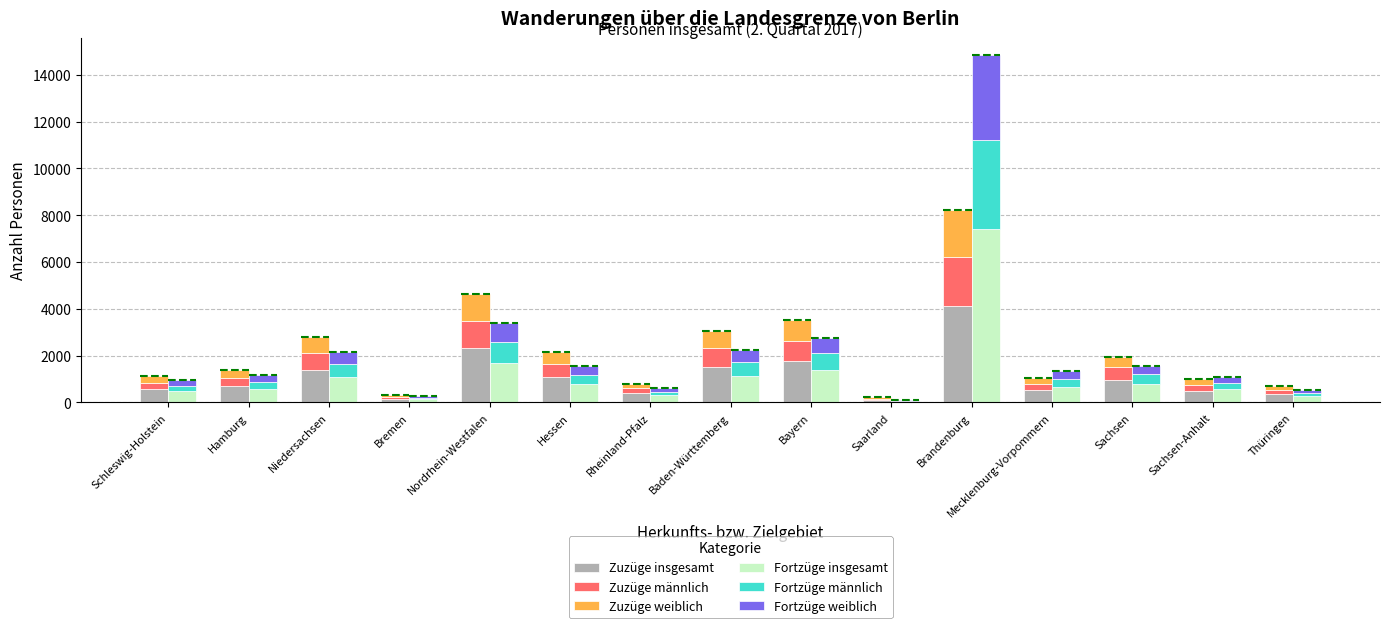

Reading left to right, list all the values displayed in this chart.

Zuzüge insgesamt: Schleswig-Holstein=556	Hamburg=701	Niedersachsen=1401	Bremen=163	Nordrhein-Westfalen=2311	Hessen=1069	Rheinland-Pfalz=397	Baden-Württemberg=1521	Bayern=1753	Saarland=107	Brandenburg=4118	Mecklenburg-Vorpommern=532	Sachsen=973	Sachsen-Anhalt=493	Thüringen=348
Zuzüge männlich: Schleswig-Holstein=271	Hamburg=351	Niedersachsen=731	Bremen=88	Nordrhein-Westfalen=1188	Hessen=579	Rheinland-Pfalz=215	Baden-Württemberg=826	Bayern=884	Saarland=55	Brandenburg=2091	Mecklenburg-Vorpommern=266	Sachsen=524	Sachsen-Anhalt=272	Thüringen=169
Zuzüge weiblich: Schleswig-Holstein=285	Hamburg=350	Niedersachsen=670	Bremen=75	Nordrhein-Westfalen=1123	Hessen=490	Rheinland-Pfalz=182	Baden-Württemberg=695	Bayern=869	Saarland=52	Brandenburg=2027	Mecklenburg-Vorpommern=266	Sachsen=449	Sachsen-Anhalt=221	Thüringen=179
Fortzüge insgesamt: Schleswig-Holstein=482	Hamburg=577	Niedersachsen=1080	Bremen=135	Nordrhein-Westfalen=1693	Hessen=783	Rheinland-Pfalz=312	Baden-Württemberg=1129	Bayern=1384	Saarland=42	Brandenburg=7416	Mecklenburg-Vorpommern=670	Sachsen=781	Sachsen-Anhalt=553	Thüringen=259
Fortzüge männlich: Schleswig-Holstein=232	Hamburg=277	Niedersachsen=557	Bremen=68	Nordrhein-Westfalen=884	Hessen=400	Rheinland-Pfalz=153	Baden-Württemberg=579	Bayern=713	Saarland=21	Brandenburg=3789	Mecklenburg-Vorpommern=333	Sachsen=419	Sachsen-Anhalt=284	Thüringen=133
Fortzüge weiblich: Schleswig-Holstein=250	Hamburg=300	Niedersachsen=523	Bremen=67	Nordrhein-Westfalen=809	Hessen=383	Rheinland-Pfalz=159	Baden-Württemberg=550	Bayern=671	Saarland=21	Brandenburg=3627	Mecklenburg-Vorpommern=337	Sachsen=362	Sachsen-Anhalt=269	Thüringen=126